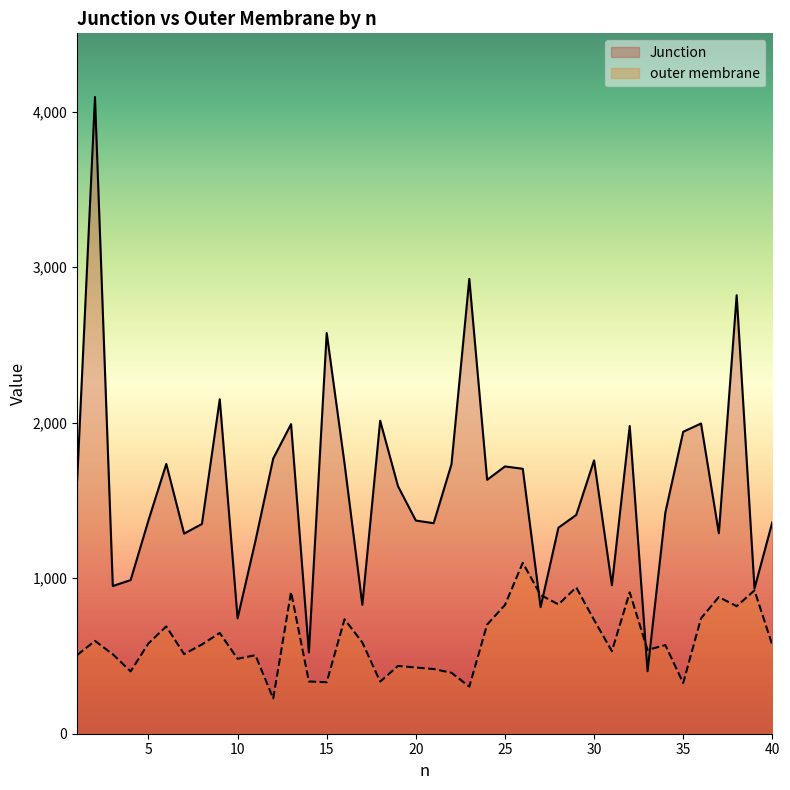

Where is the first local minimum for outer membrane?

4